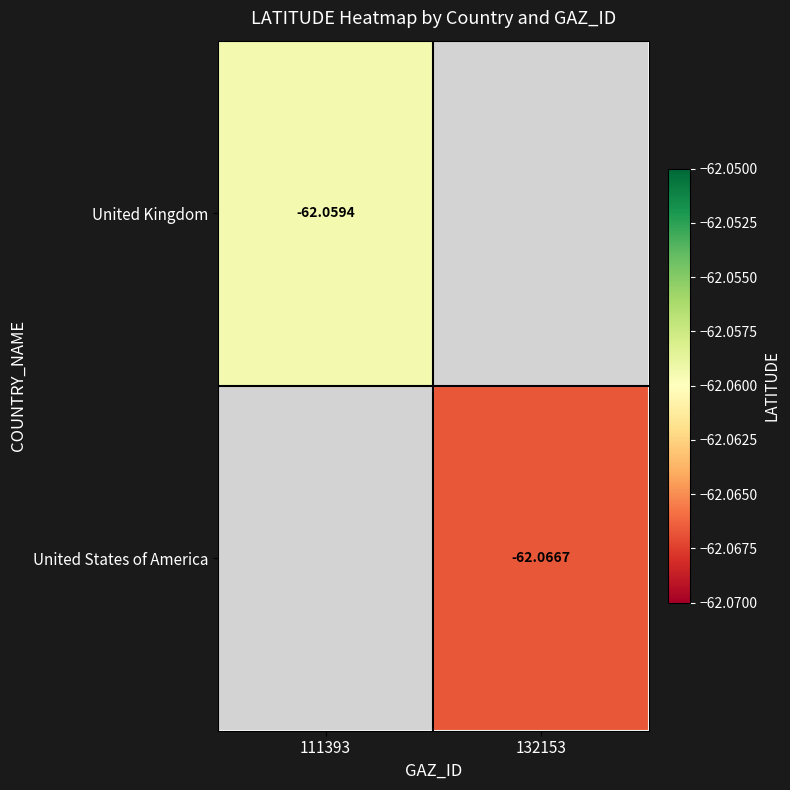

List the labels in order of United States of America value, smallest first.

111393, 132153